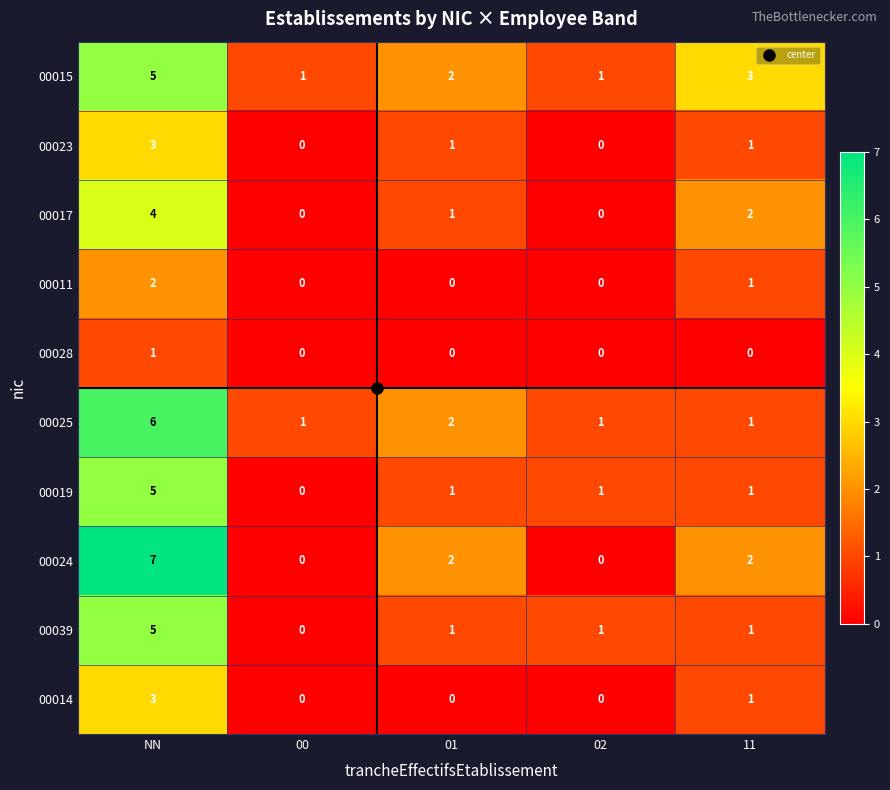

What is the greatest value displayed?

7